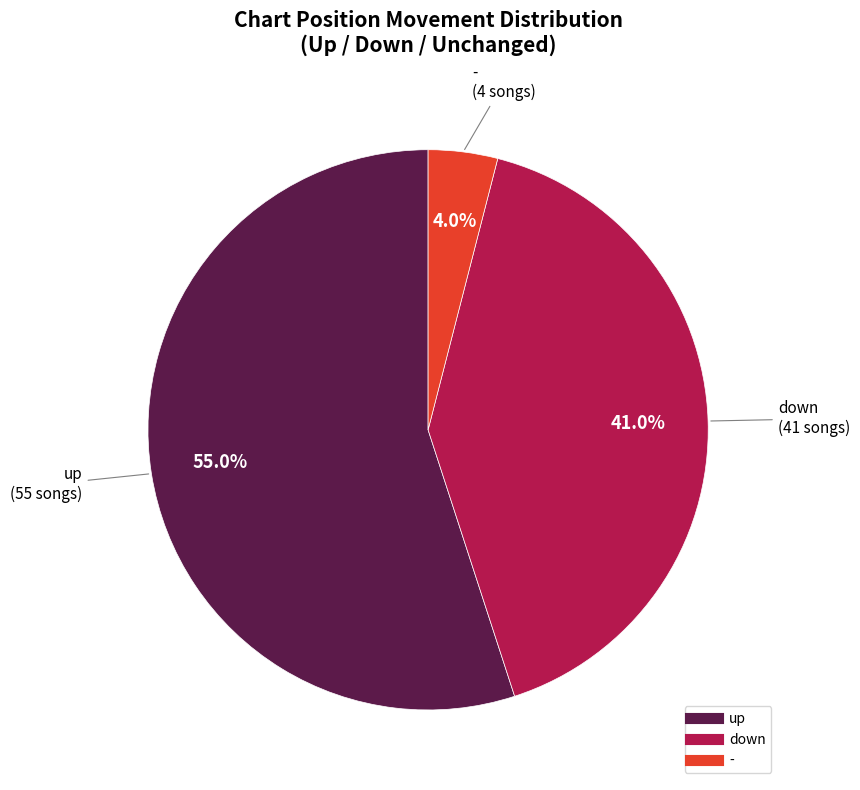

To the nearest percent, what is the difference between the - and down slice percentages?

37%